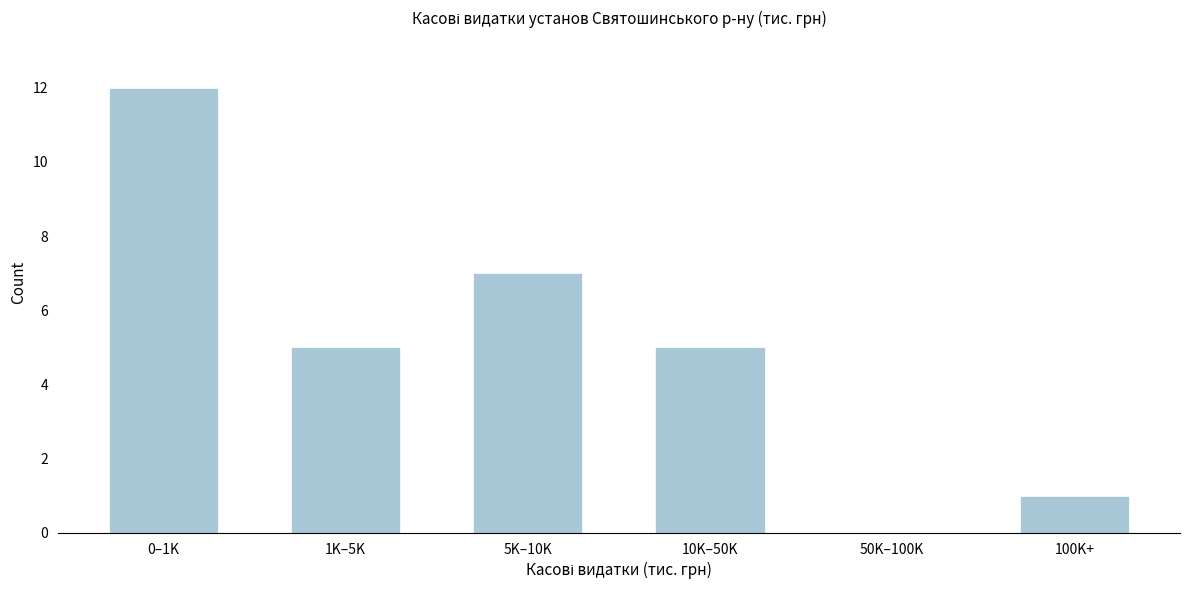

Reading right to left, what are all the values shown in this chart?

100K+=1	50K–100K=0	10K–50K=5	5K–10K=7	1K–5K=5	0–1K=12